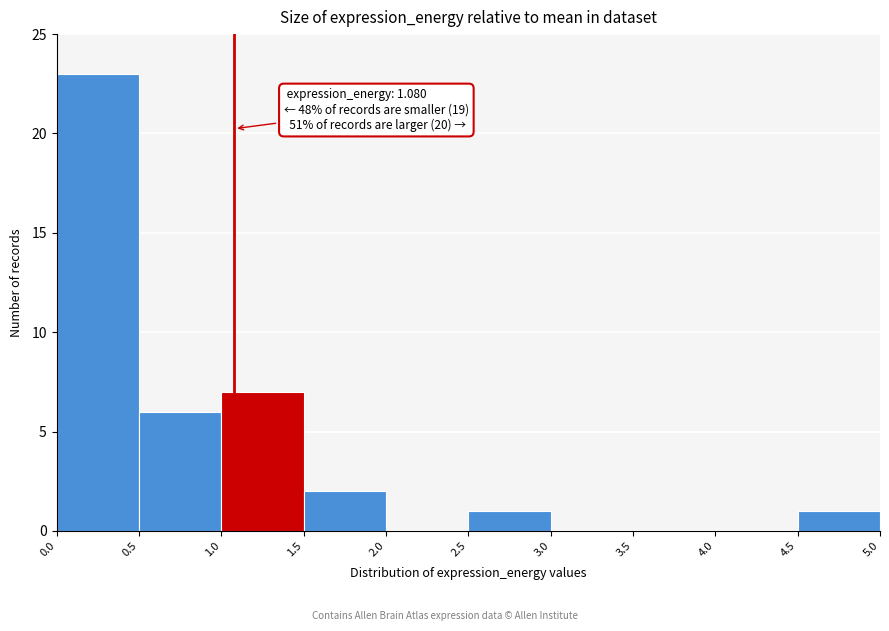

Over which range of the x-axis is the bar tallest?

0.0 to 0.5